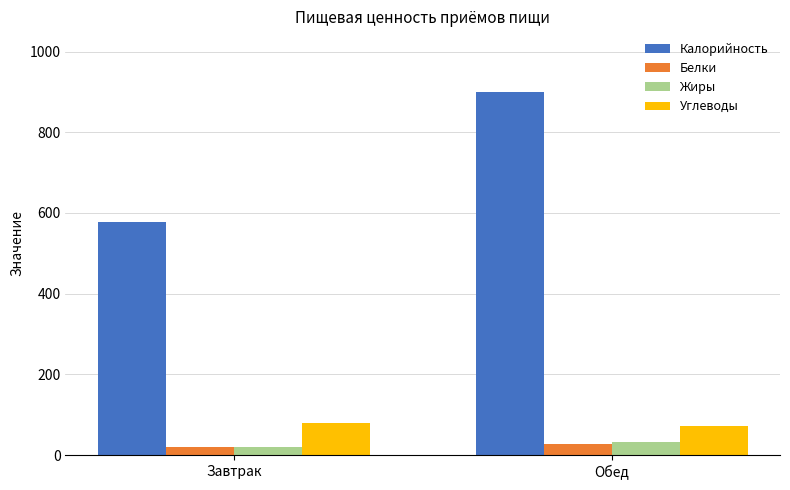

List the labels in order of Углеводы value, smallest first.

Обед, Завтрак